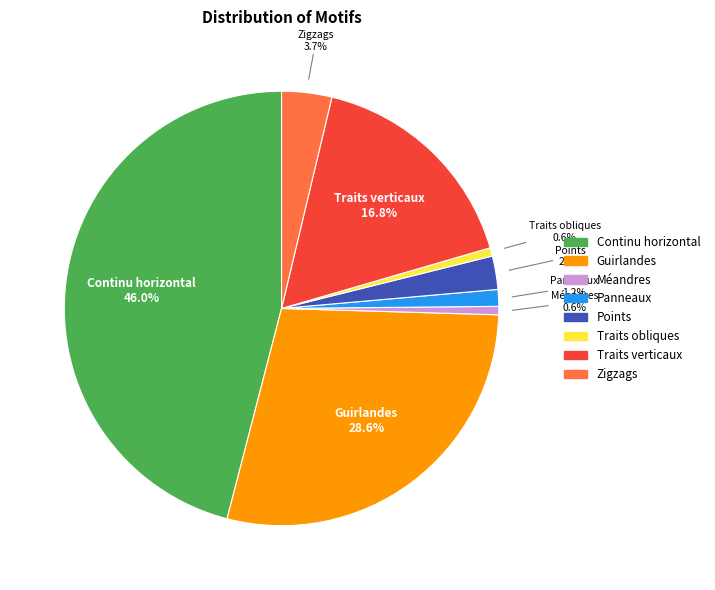

Between Traits obliques and Guirlandes, which is larger?

Guirlandes